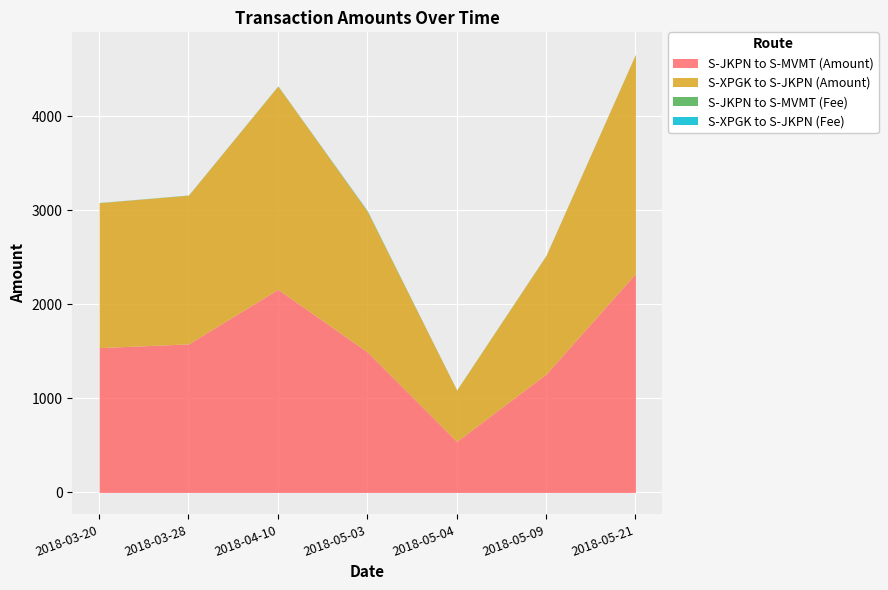

Which series has the largest total across all categories?

S-XPGK to S-JKPN (Amount)